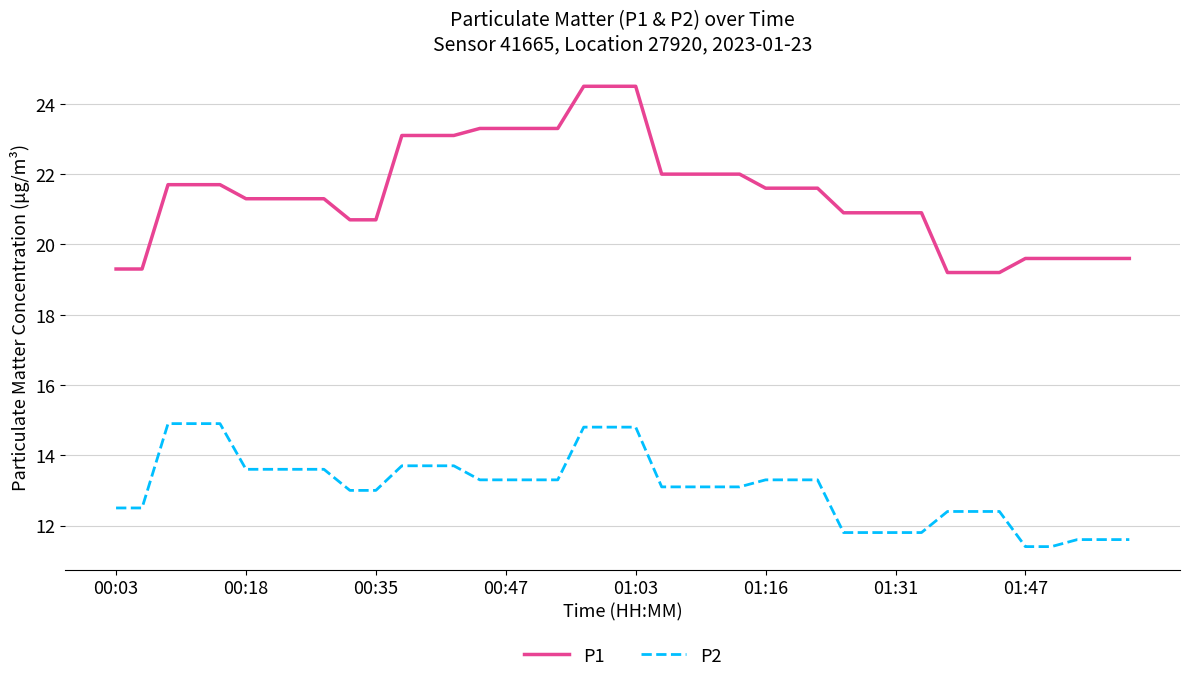

Does the chart display data point markers on the line(s)?

No